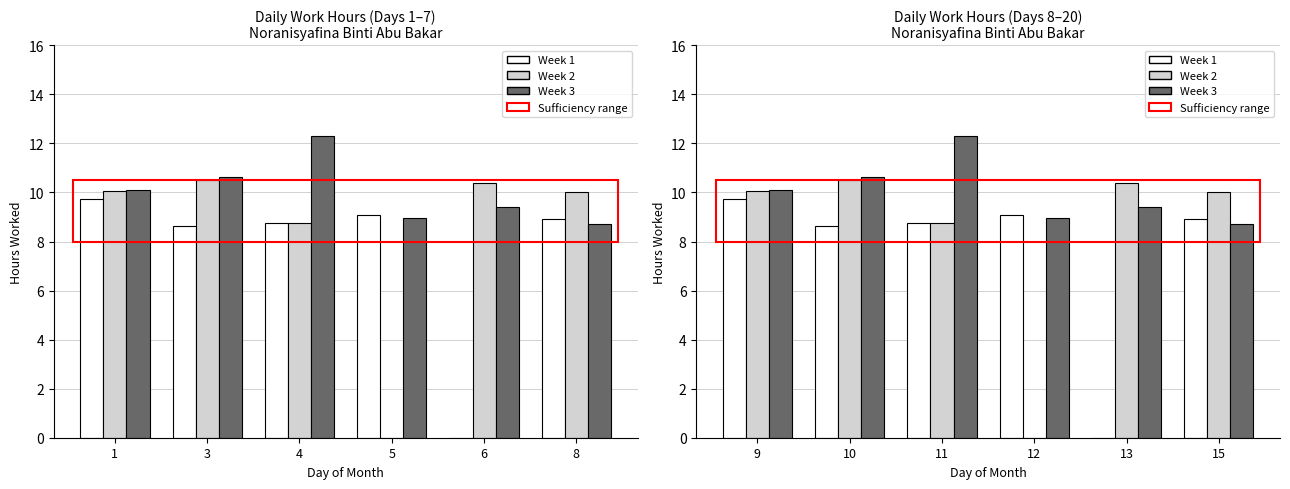

List the labels in order of Week 1 value, largest first.

9, 12, 15, 11, 10, 13